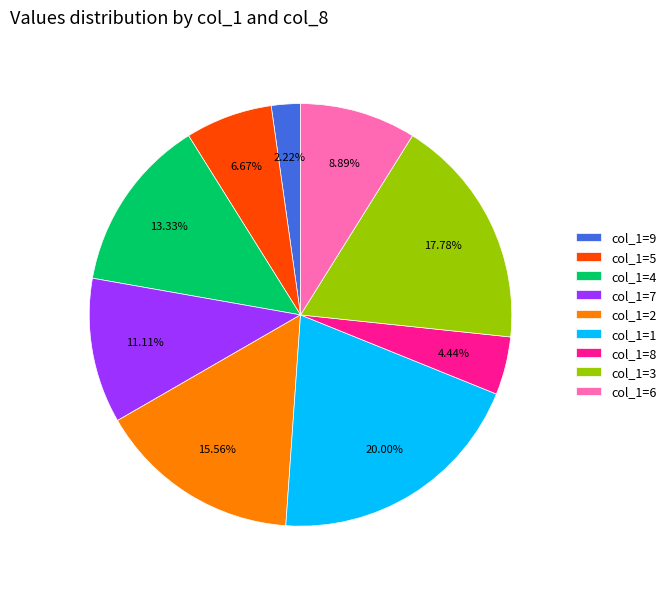

Which has a higher value, col_1=6 or col_1=2?

col_1=2